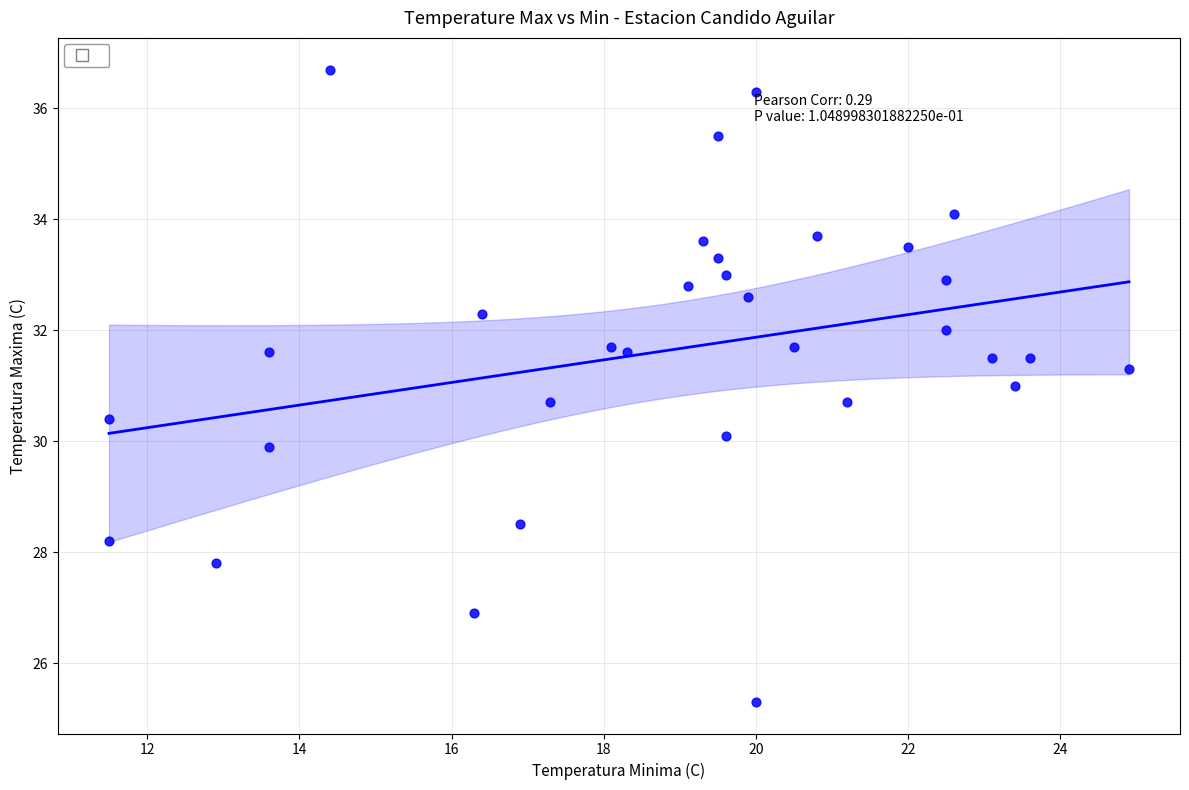

What is the range of X values (max minus min)?

13.4